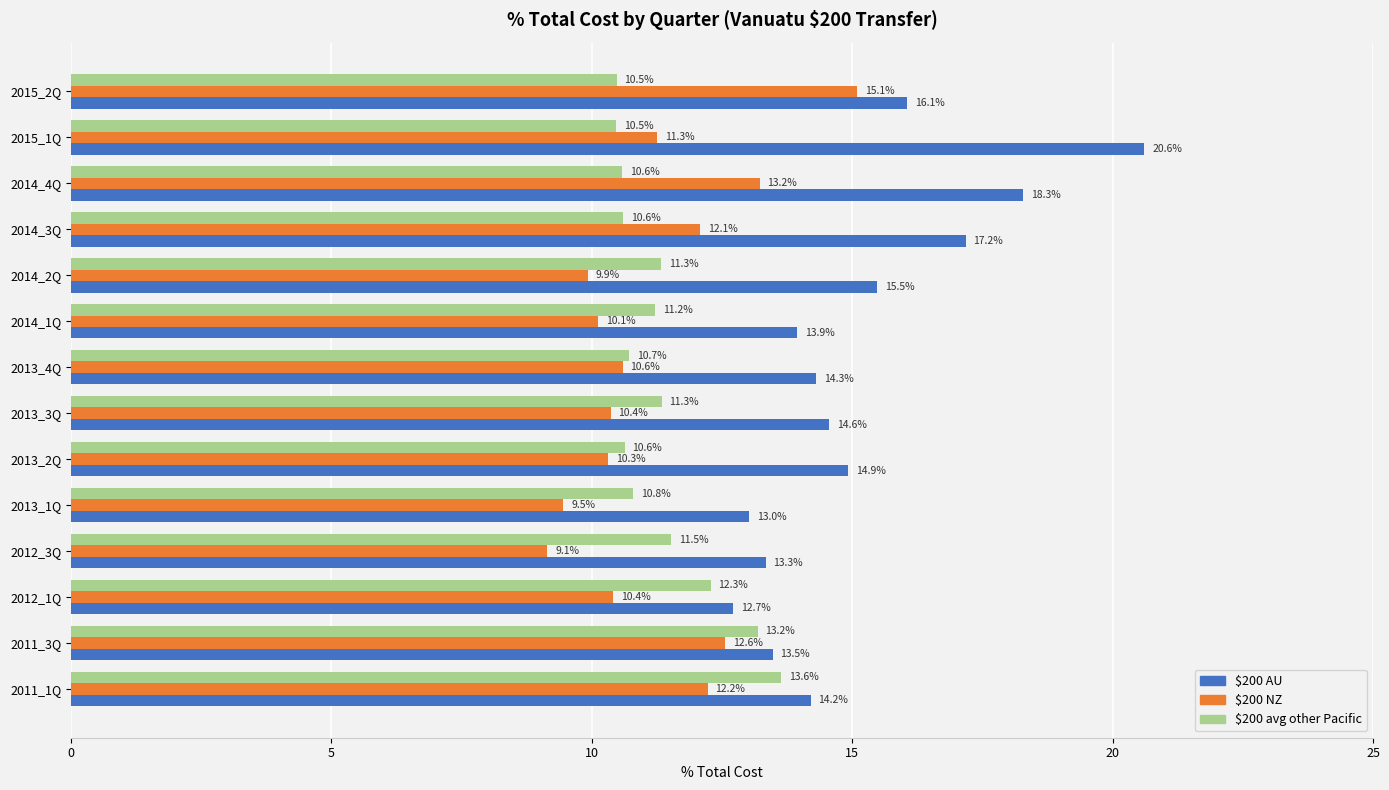

Is it true that $200 NZ equals 15.7 at 2012_1Q?

False